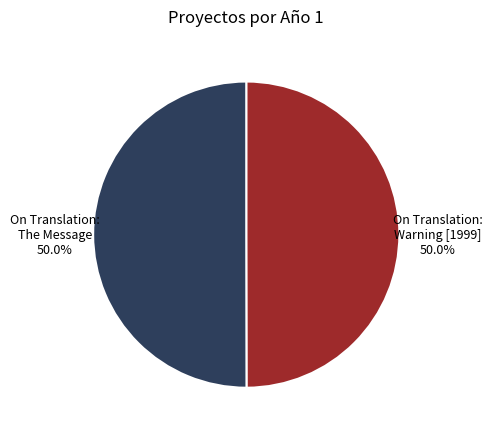

To the nearest percent, what percentage of the pie is On Translation: The Message?

50%